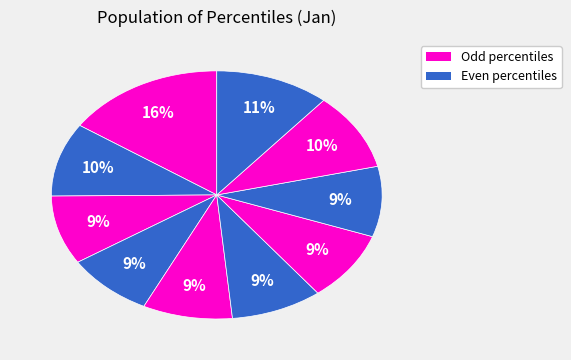

How many slices are in this pie chart?

10